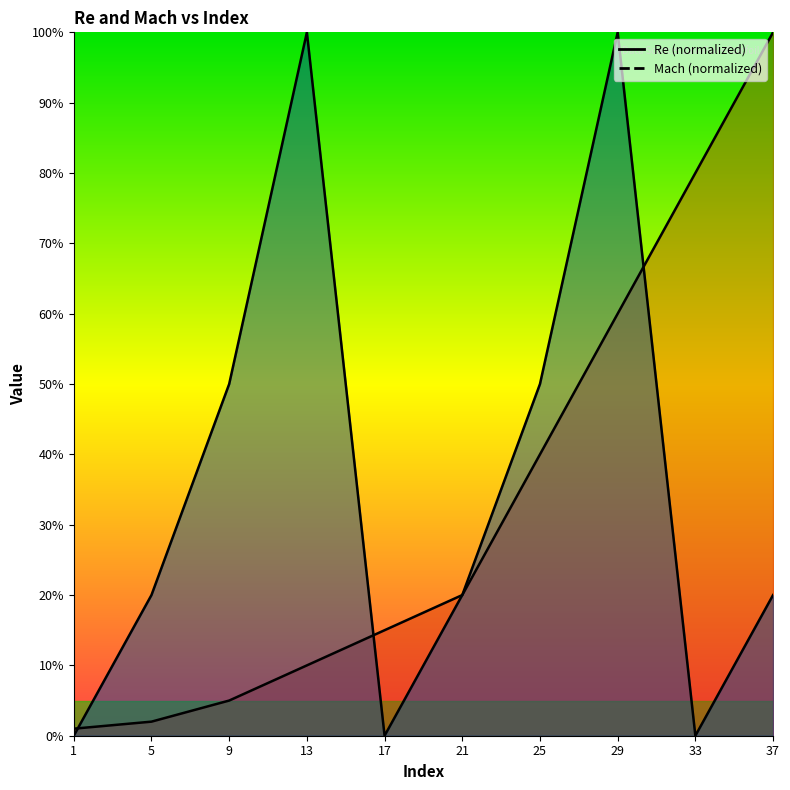

What is the sum of the Re values at 9 and 5?

0.1